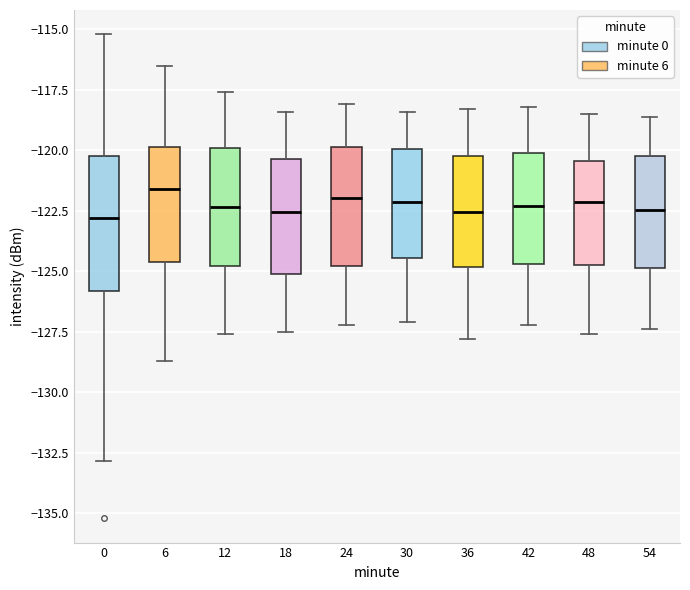

Comparing the boxes themselves (not the whiskers), which one is the tallest?

0